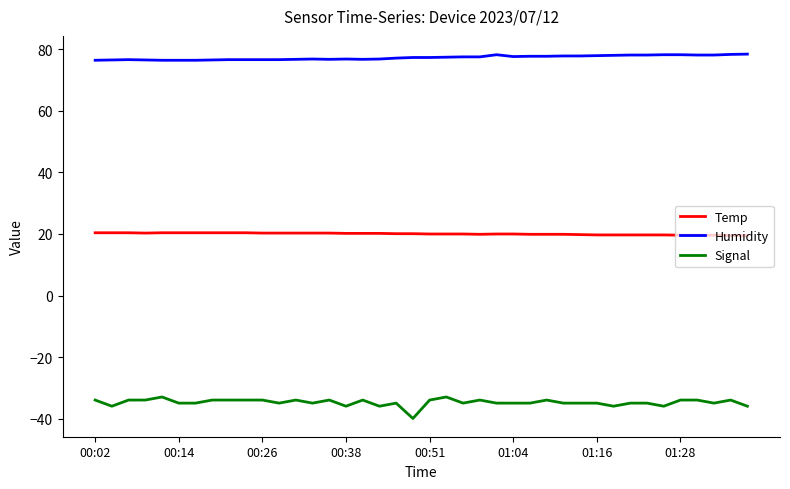

What is the lowest value of the Humidity series?

76.5